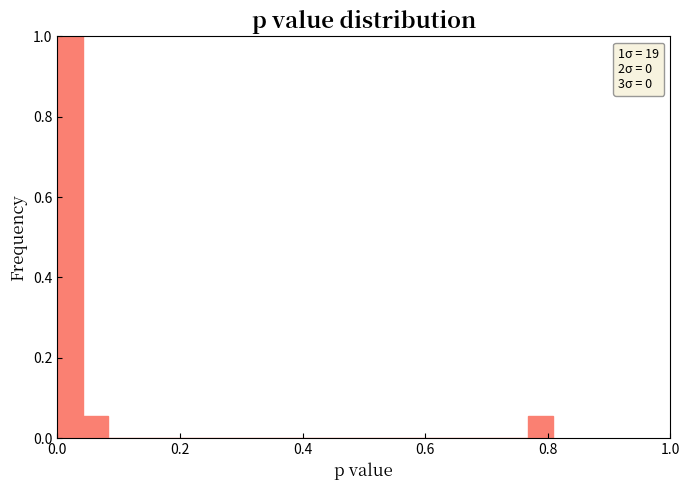

Around what value on the x-axis is the tallest bar? Give the approximate position of its centre, as read against the axis.

0.02